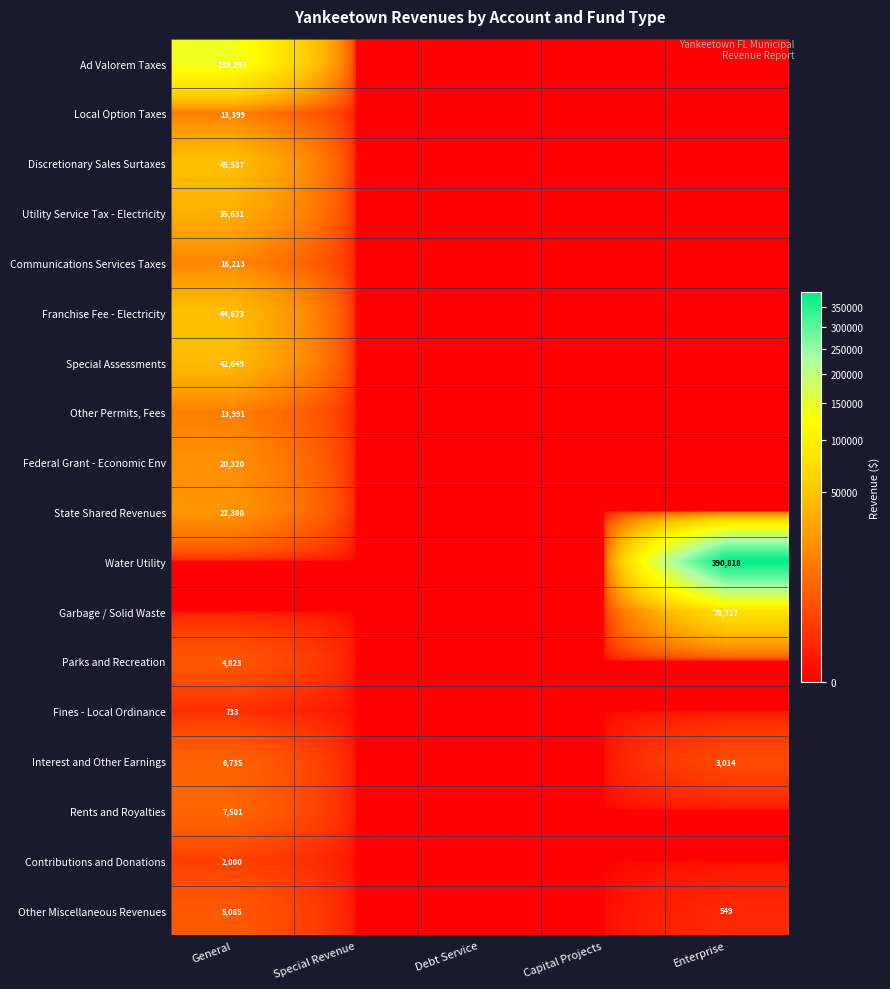

Which has a higher value, General or Capital Projects?

General